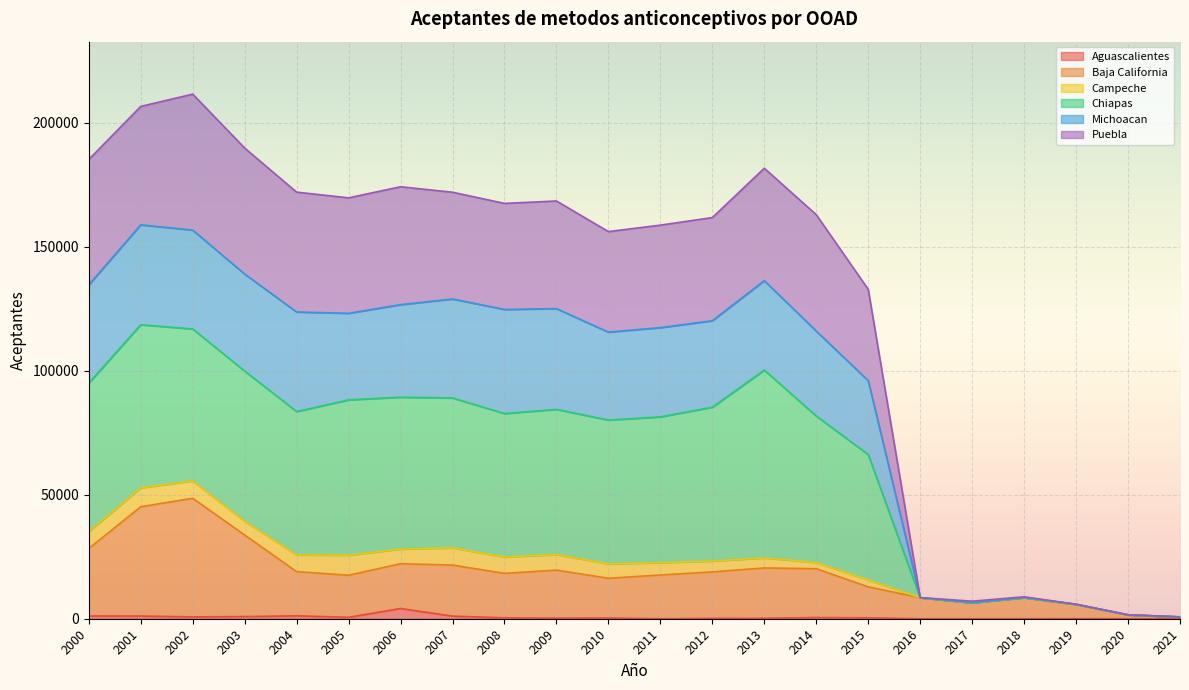

What are all the series names shown in the legend?

Aguascalientes, Baja California, Campeche, Chiapas, Michoacan, Puebla